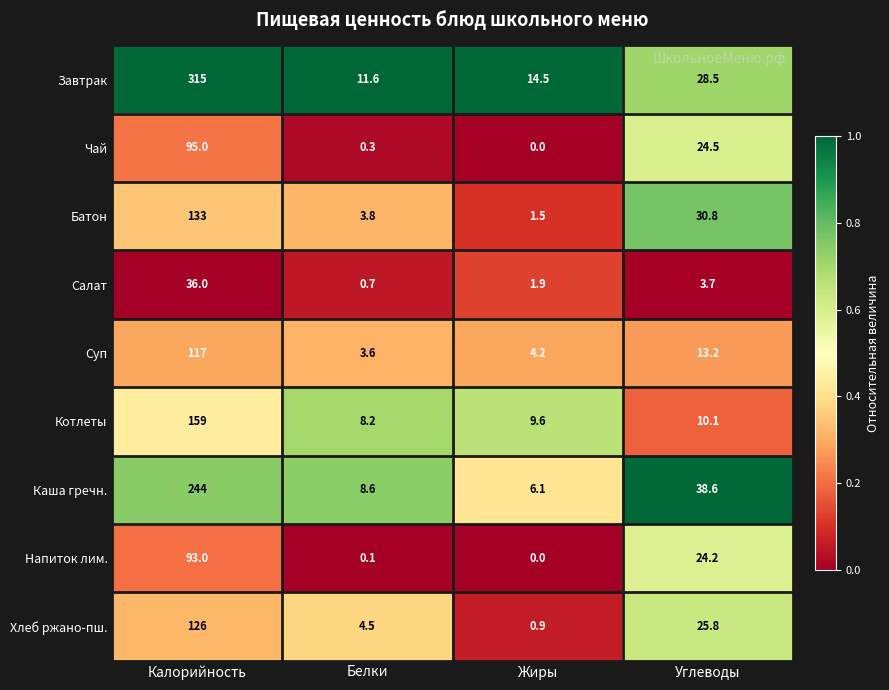

At Углеводы, list the series in order from largest to smallest.

Каша гречн., Батон, Завтрак, Хлеб ржано-пш., Чай, Напиток лим., Суп, Котлеты, Салат